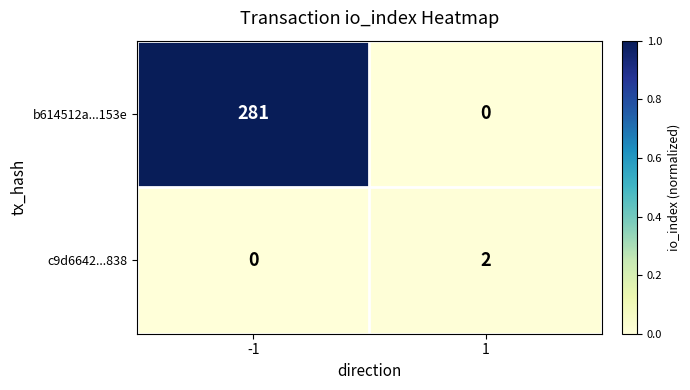

At which category is the sum across all series the highest?

-1